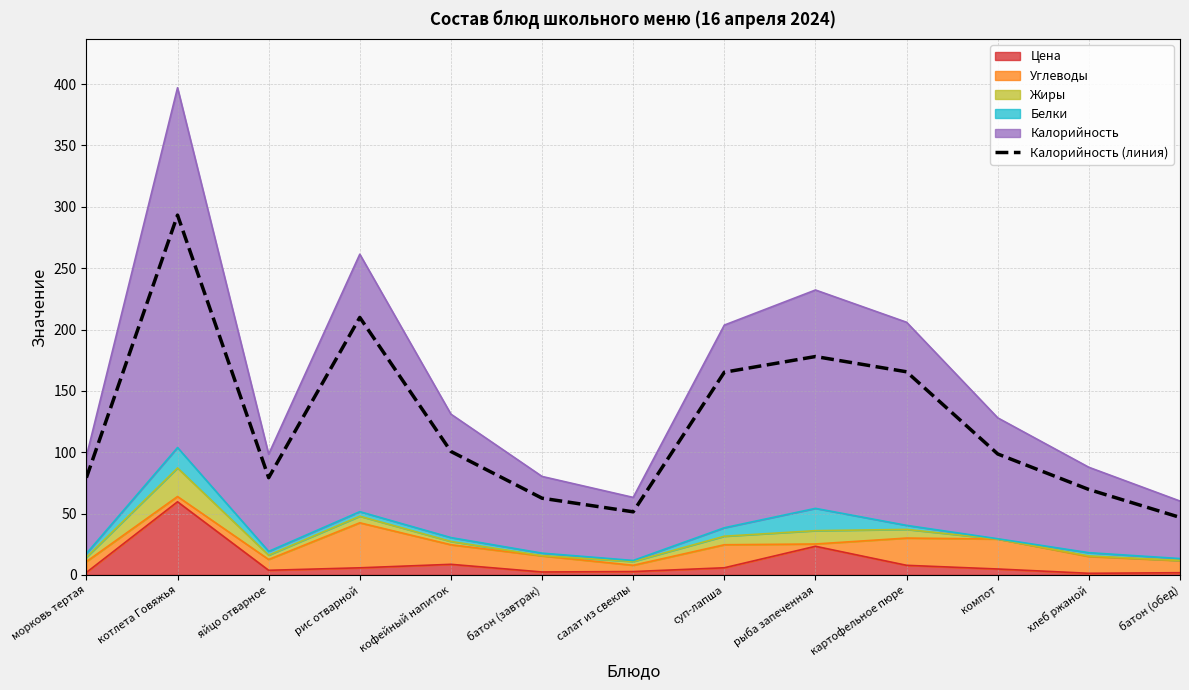

What is the sum of all values?

1599.8